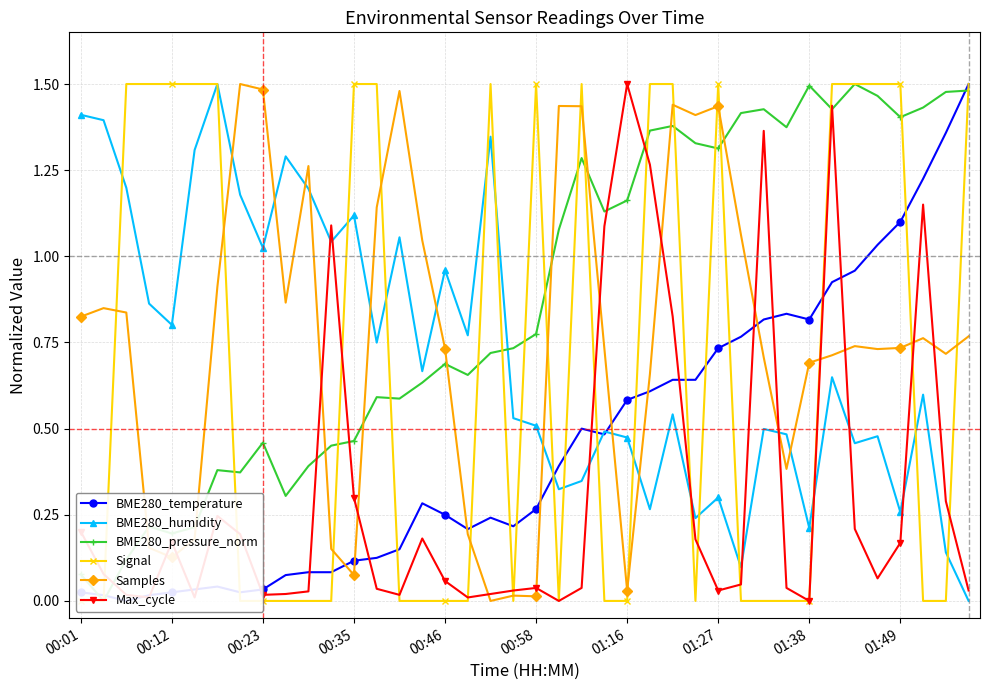

How many positive values does the BME280_pressure_norm series have?

39